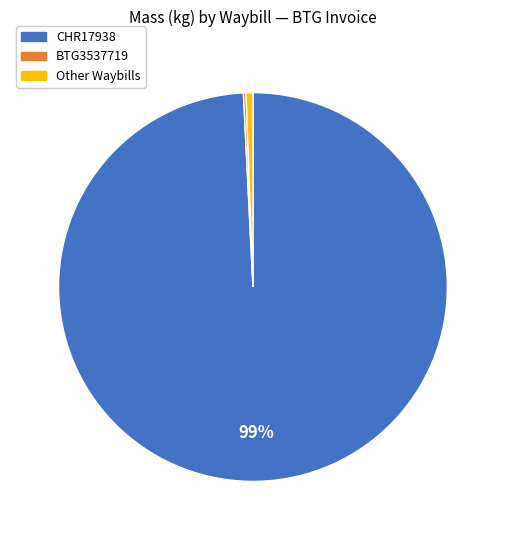

Does any single category account for the majority?

Yes